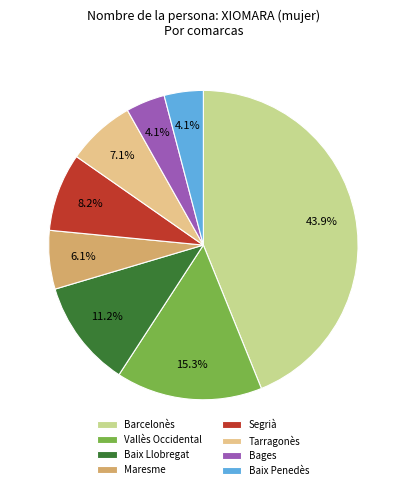

Approximately how many times larger is the value at Segrià compared to Bages?

2.0